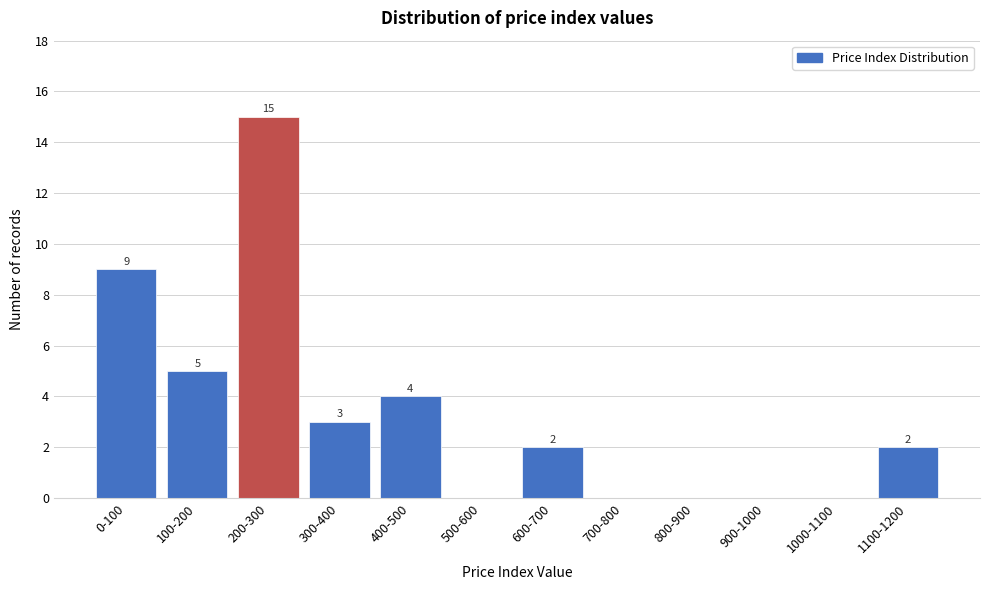

Reading left to right, what are all the values shown in this chart?

0-100=9	100-200=5	200-300=15	300-400=3	400-500=4	500-600=0	600-700=2	700-800=0	800-900=0	900-1000=0	1000-1100=0	1100-1200=2